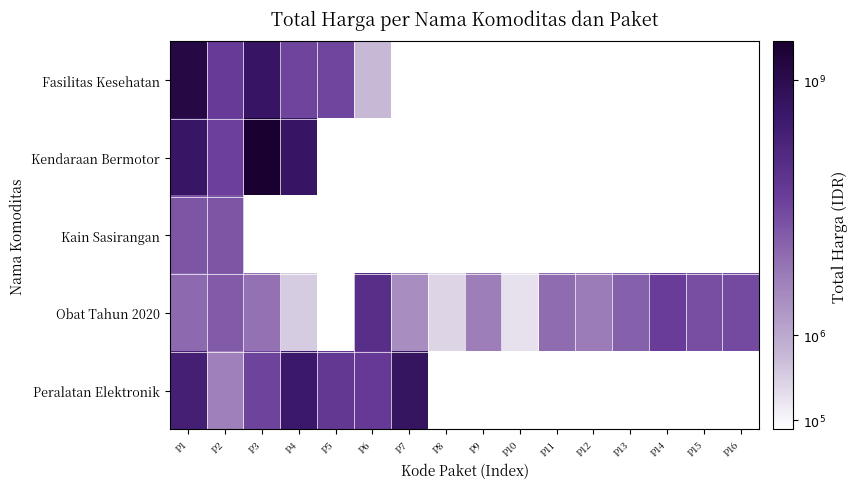

Which series has the largest range (max minus min)?

Fasilitas Kesehatan